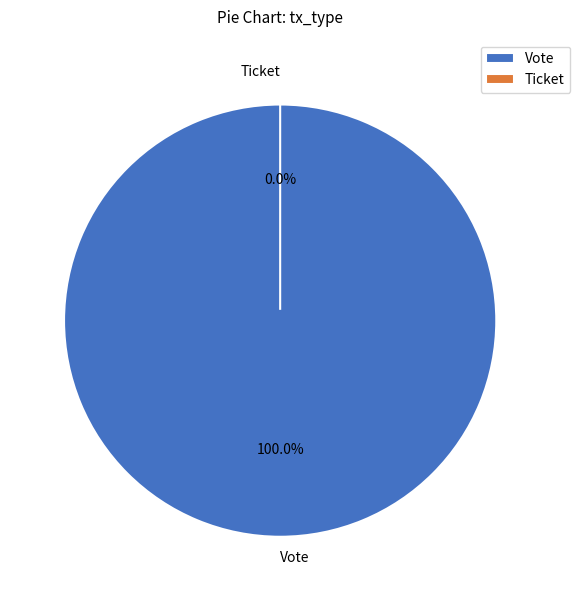

Which category has the biggest portion of the pie?

Vote